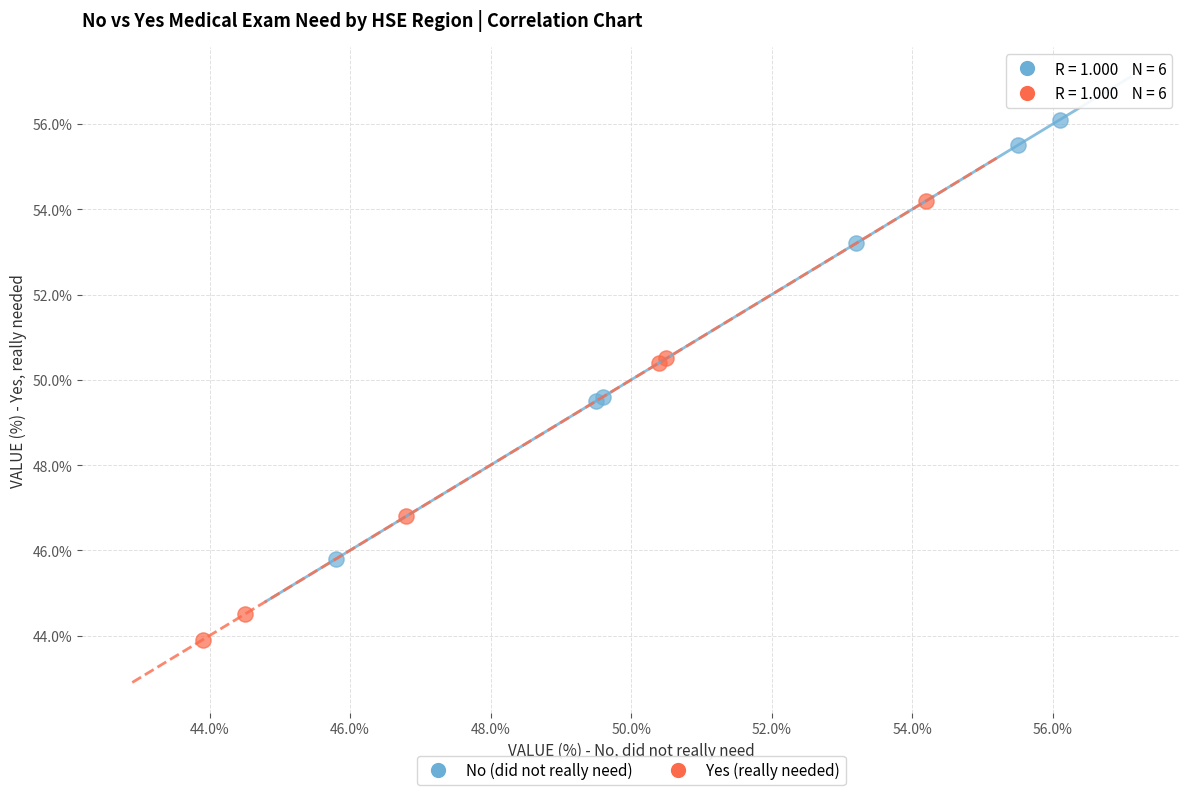

What are all the series names shown in the legend?

No (did not really need), Yes (really needed)